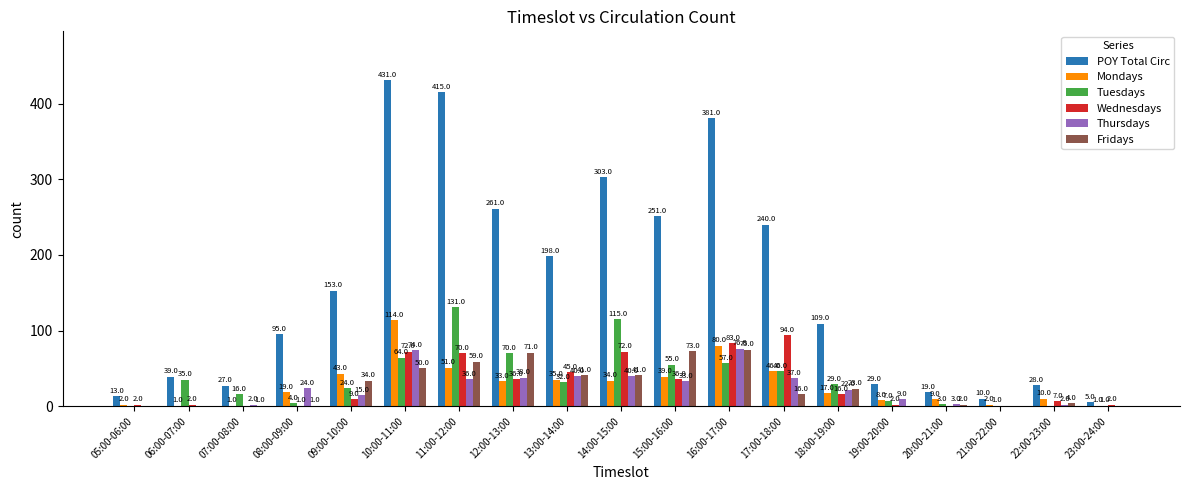

At which label is POY Total Circ closest to 218?

13:00-14:00